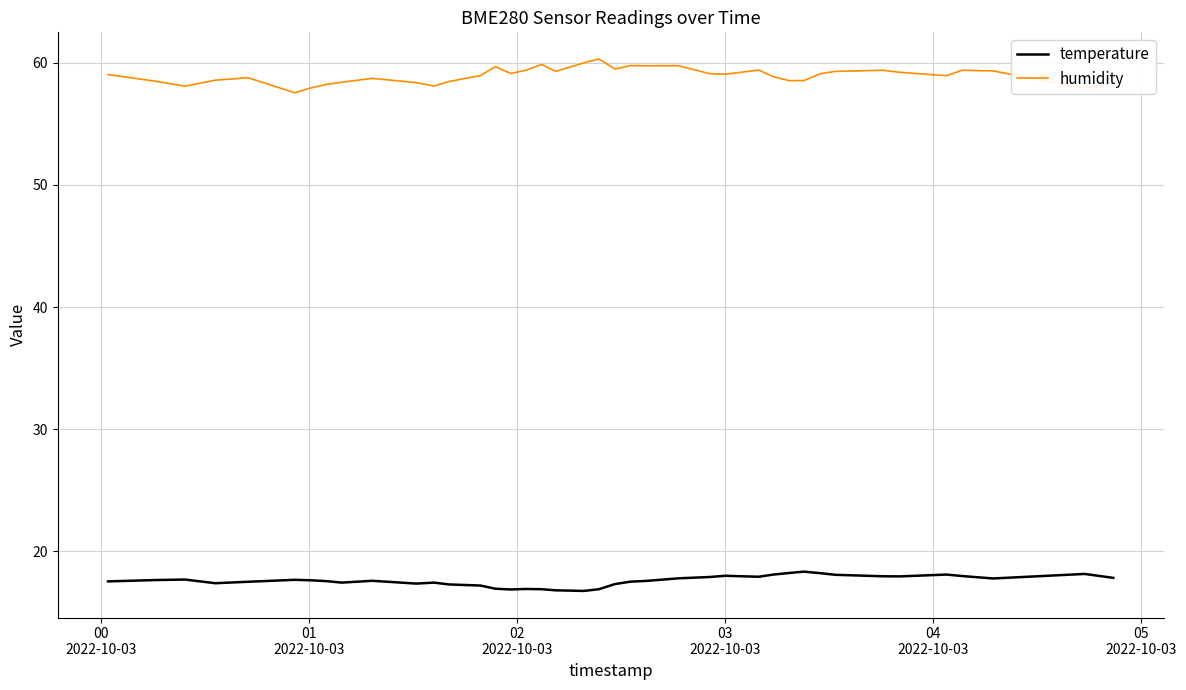

True or false: humidity and temperature intersect in this chart.

False